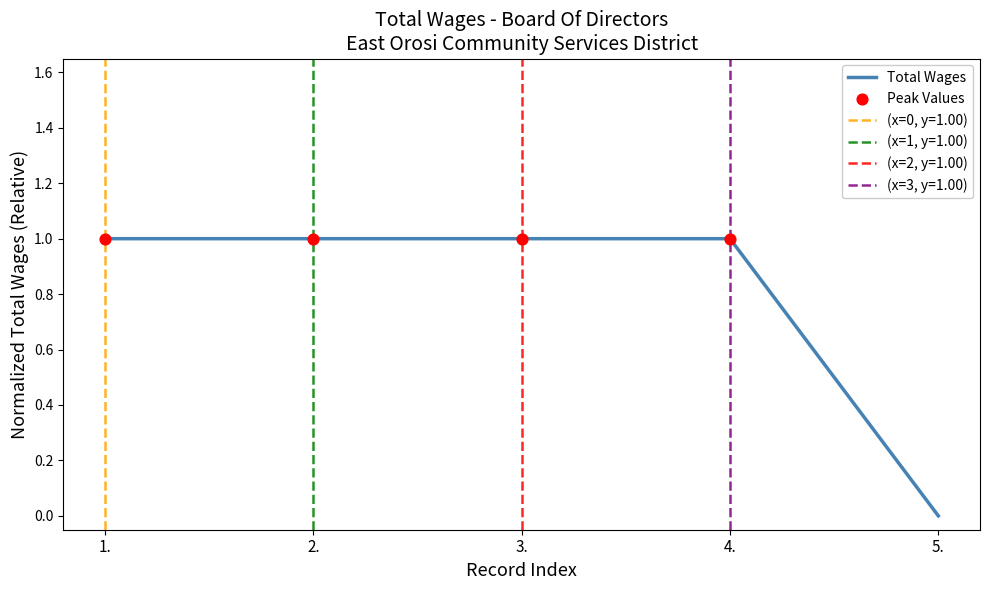

Which has a higher value, 2. or 3.?

2.